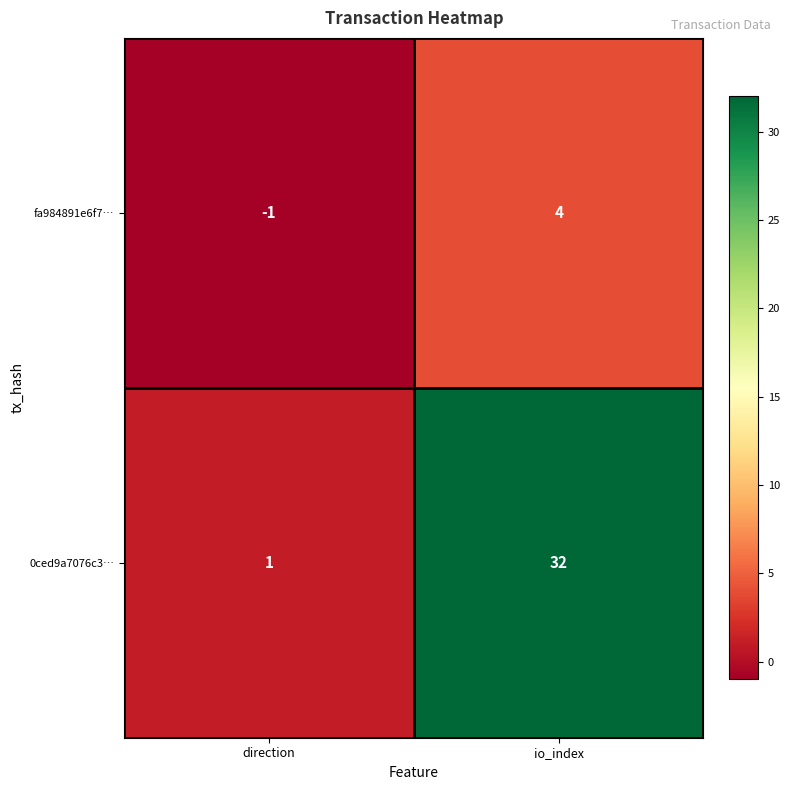

How many data points in 0ced9a7076c3… are less than 32?

1